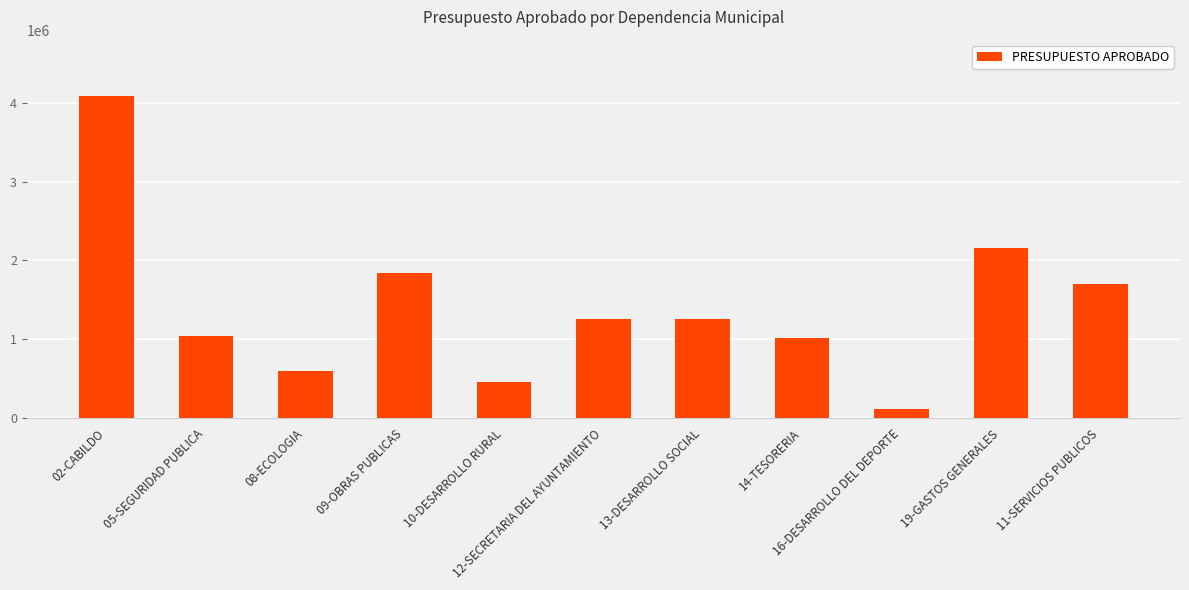

What is the sum of all values?

15508617